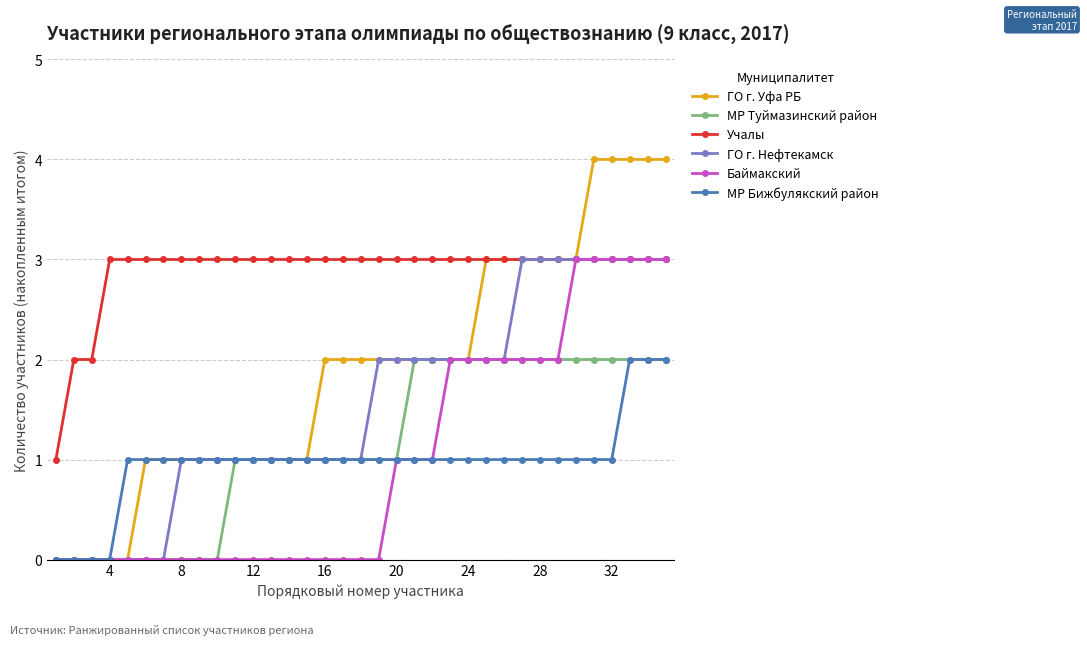

Which series has the widest spread of values?

ГО г. Уфа РБ